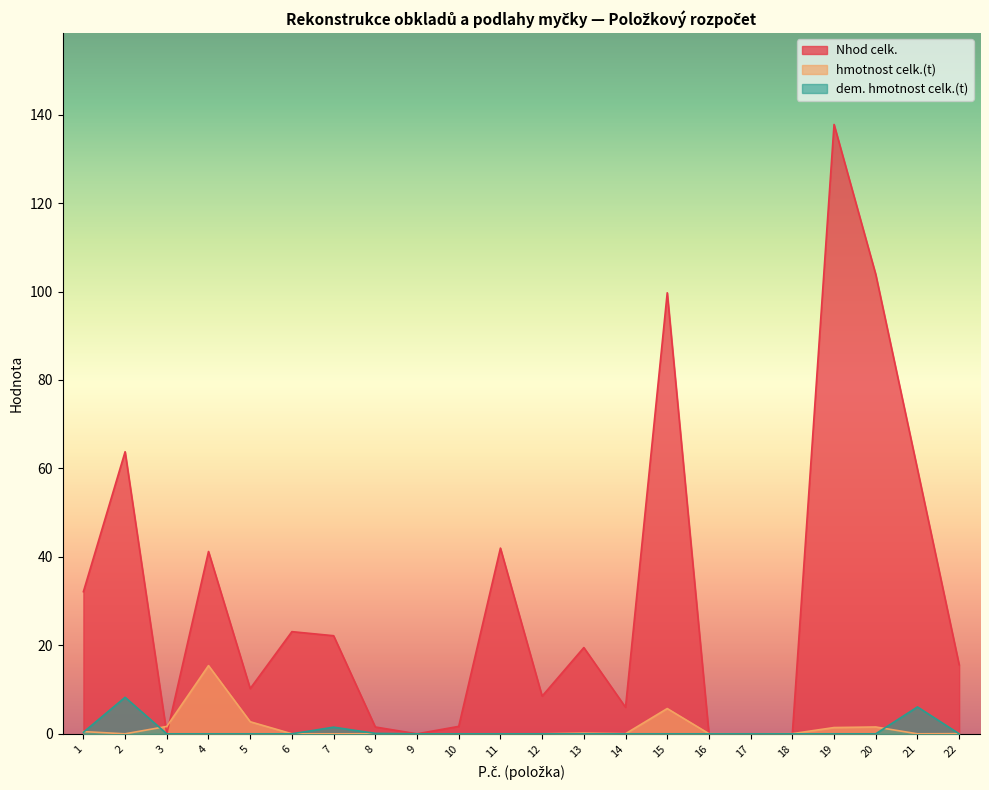

True or false: dem. hmotnost celk.(t) and hmotnost celk.(t) cross at least once.

True